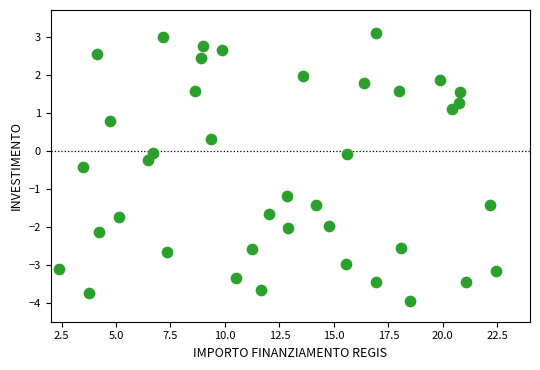

What is the range of X values (max minus min)?

20.1